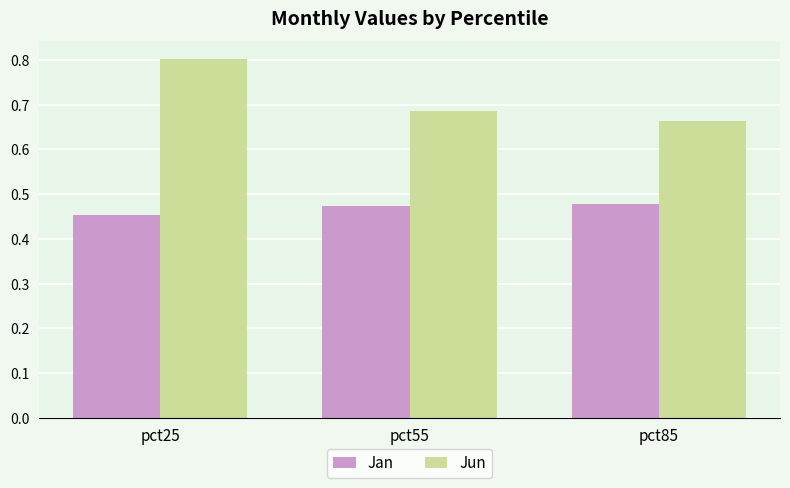

What is the highest value of the Jun series?

0.8